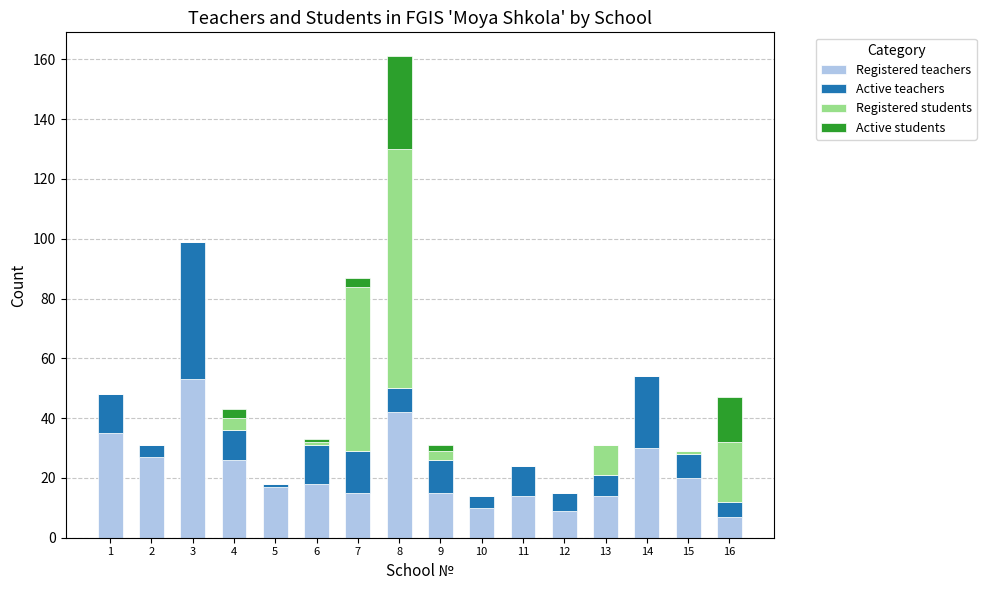

At which category is the sum across all series the highest?

8